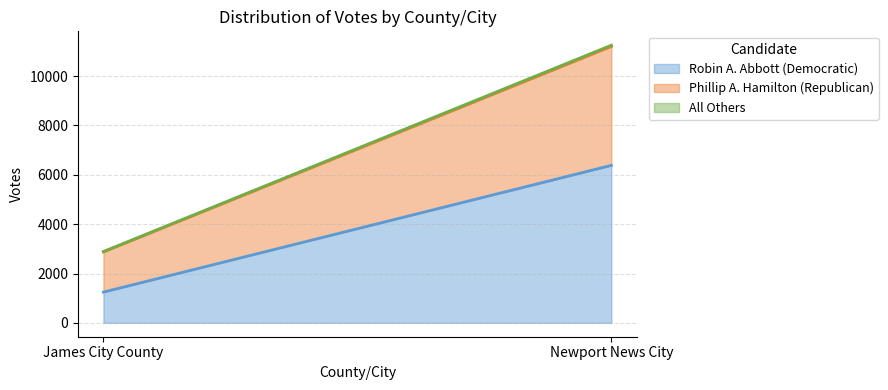

What position from the right is Newport News City?

1